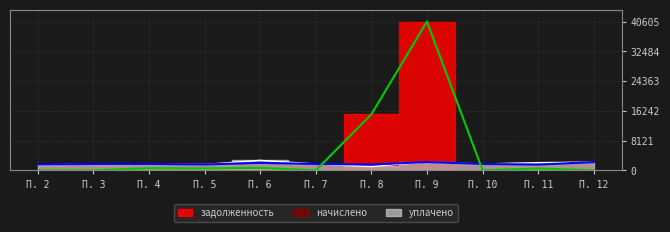

At which label is начислено closest to 1926?

П. 6